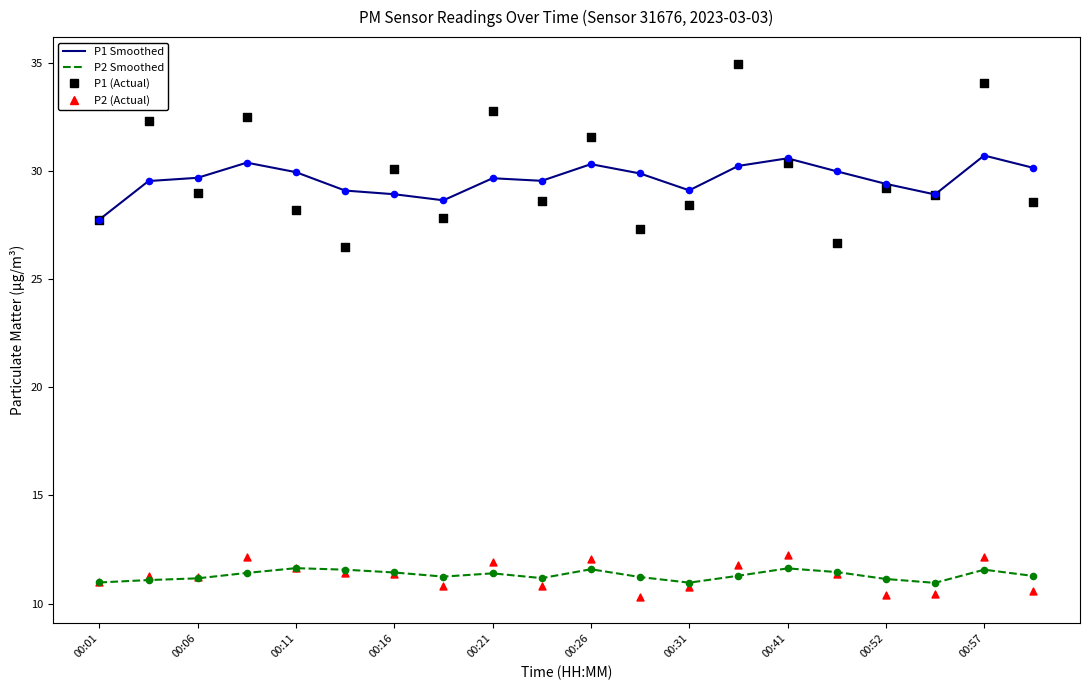

At how many categories does at least one series exceed 25?

20